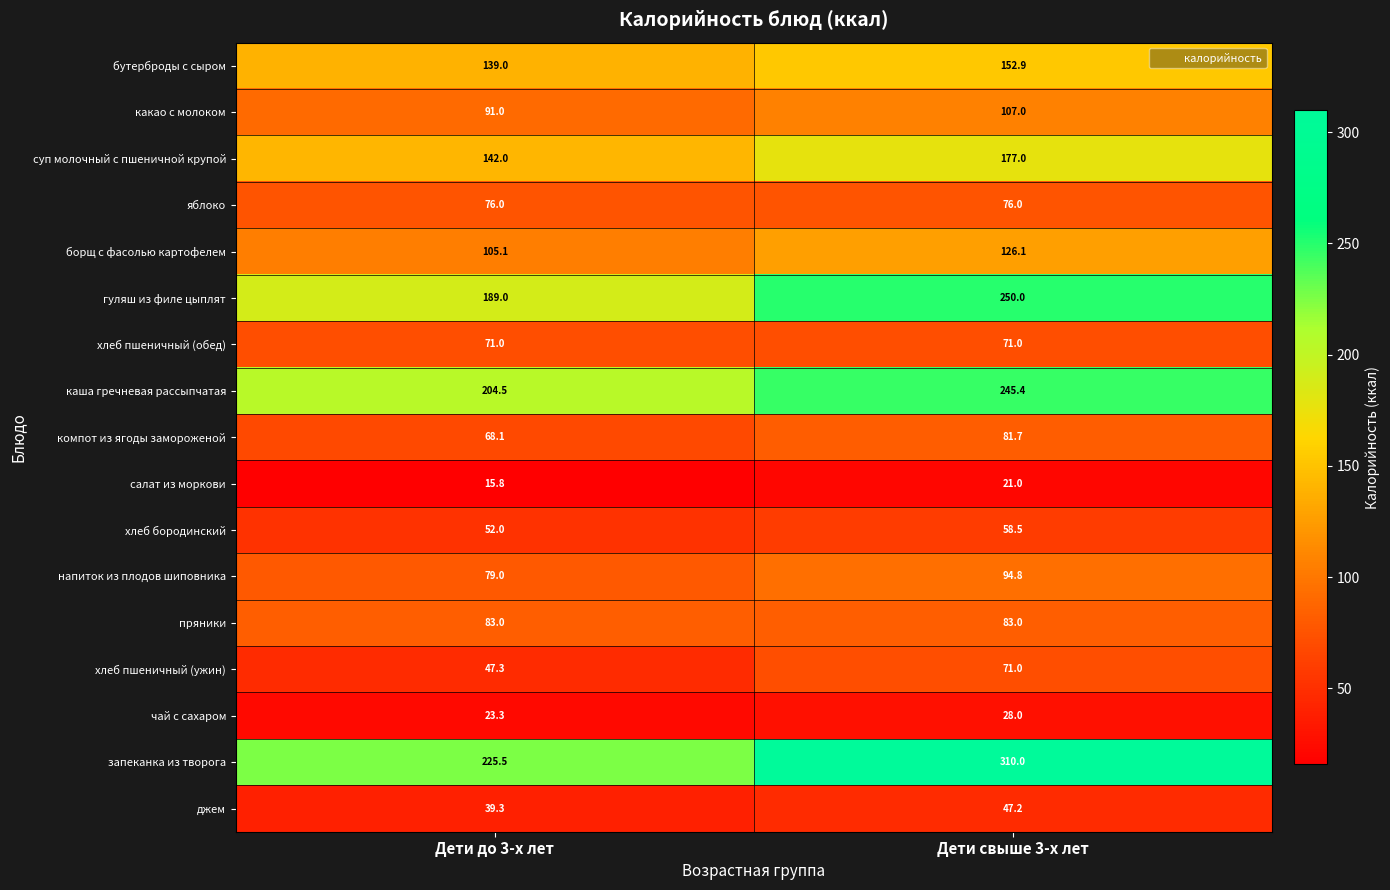

Where is каша гречневая рассыпчатая nearest to the value 224?

Дети до 3-х лет